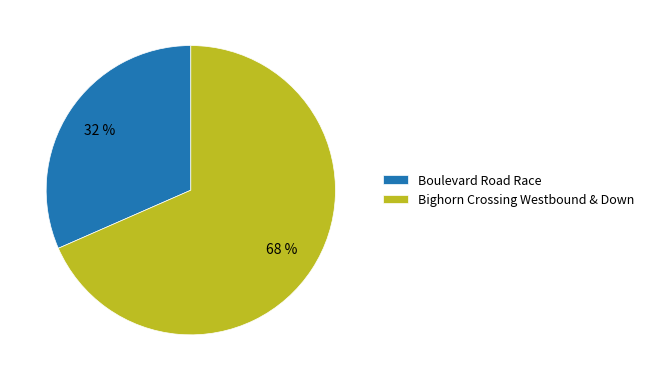

To the nearest percent, what portion does Bighorn Crossing Westbound & Down represent?

68%